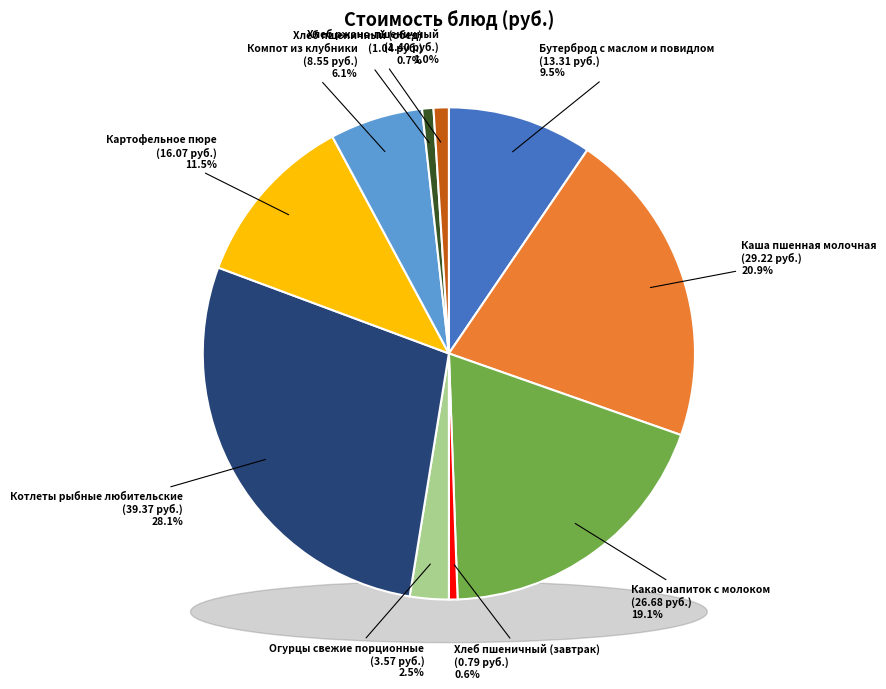

Count the number of slices in the pie.

10